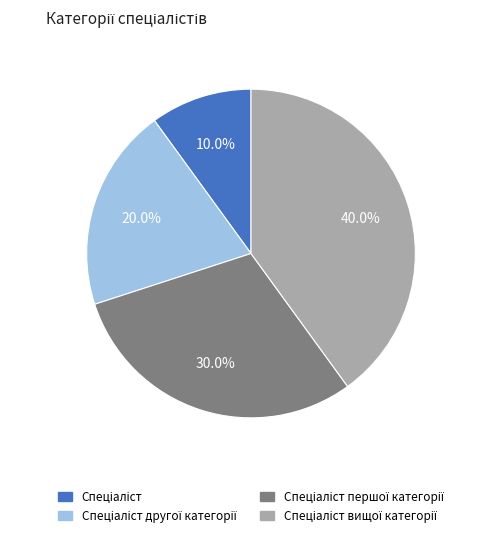

Is there a majority slice in this chart?

No